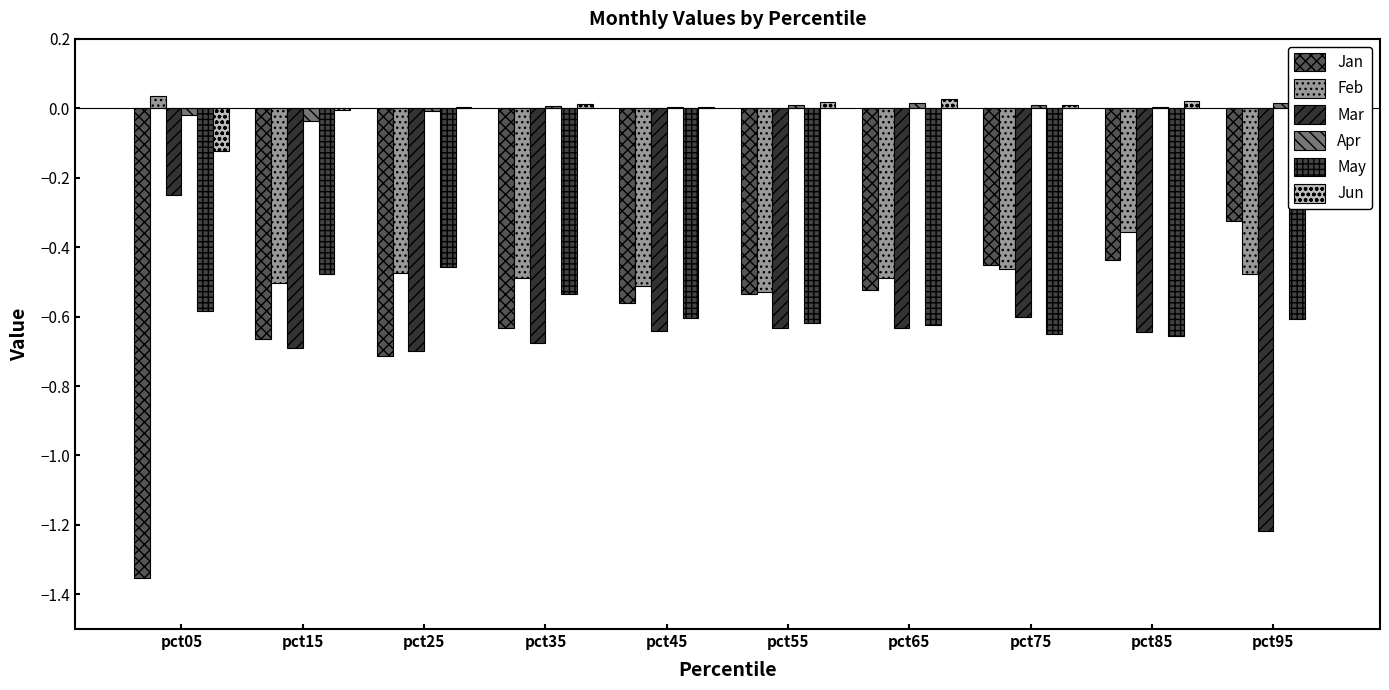

The May series shows -0.6 at pct95. True or false?

True